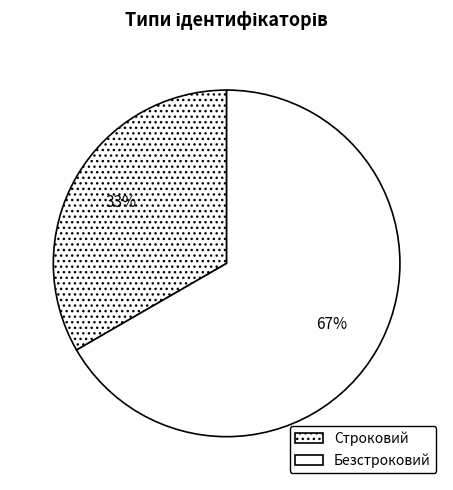

To the nearest percent, what is the average slice percentage?

50%